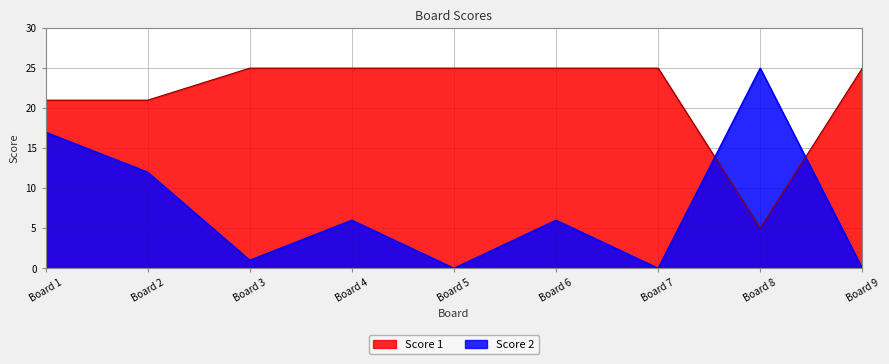

How many intersections are there between Score 1 and Score 2?

2